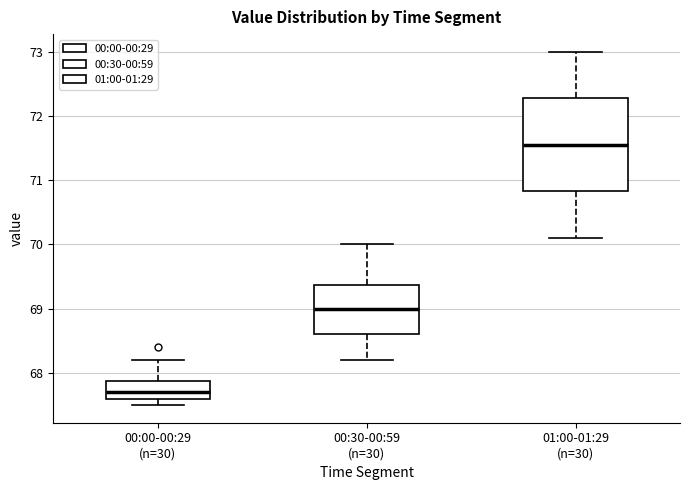

Where is the lower edge of the box for 01:00-01:29 (n=30) on the y-axis? The values are not printed on the chart, so give them approximately, as read against the axis.

70.8